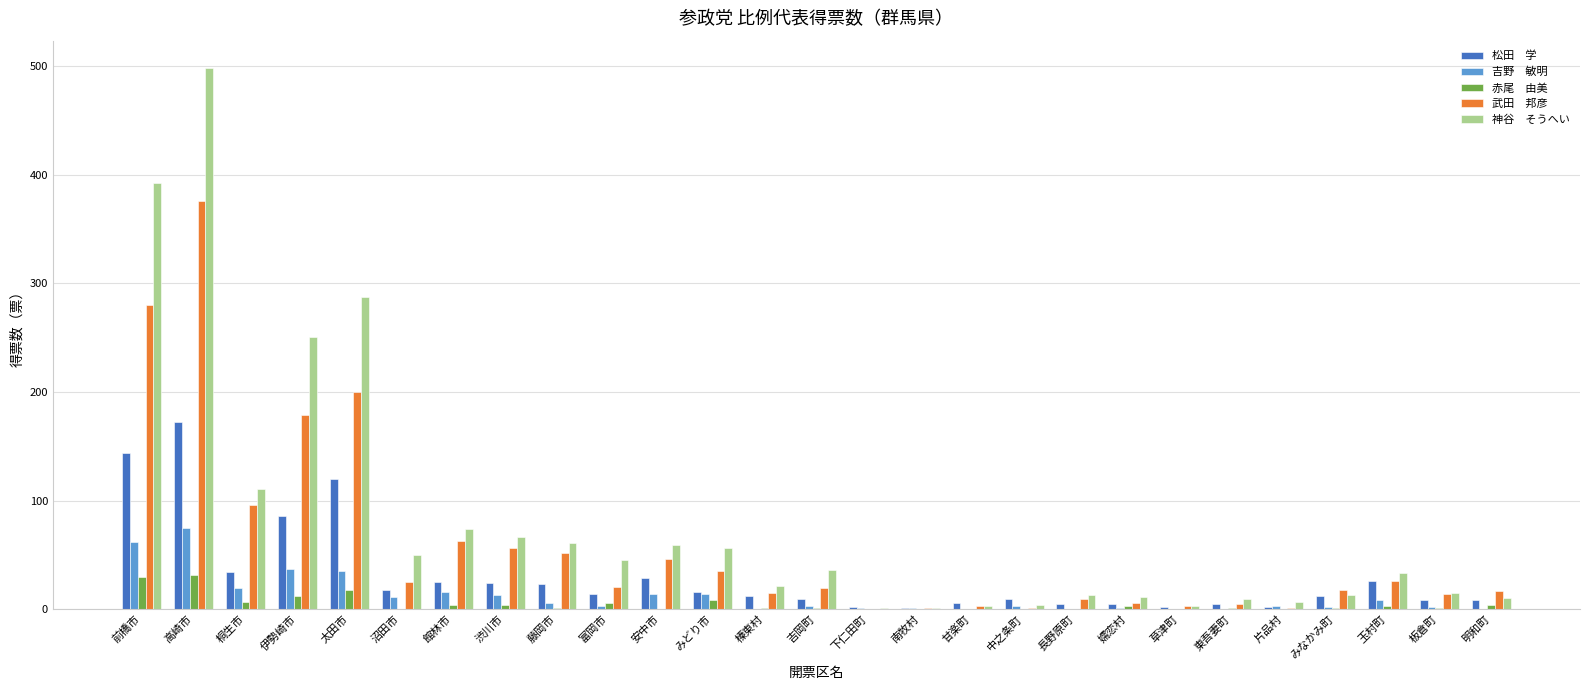

At which category is the sum across all series the highest?

高崎市